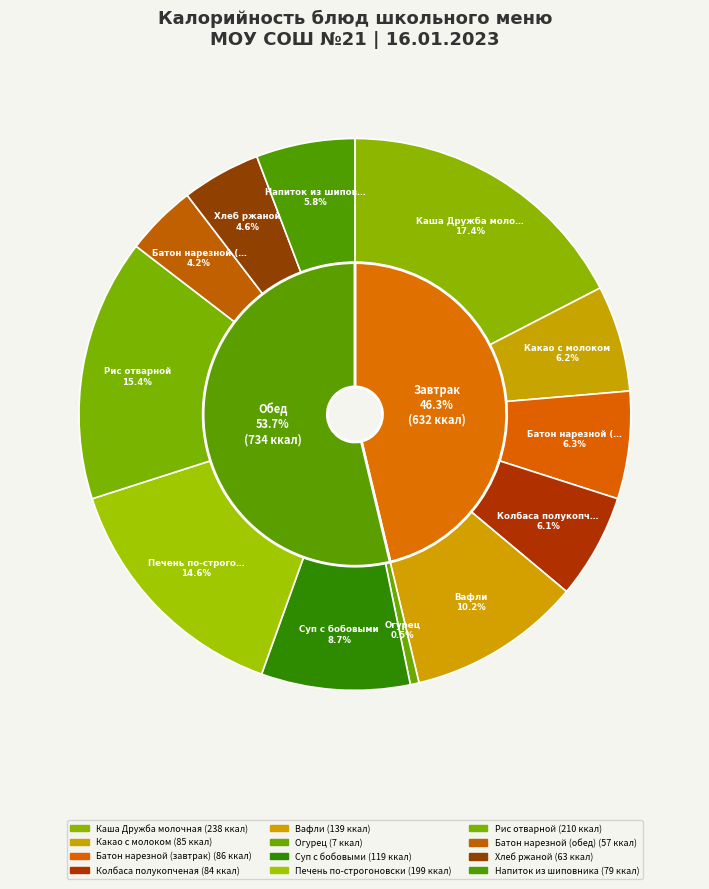

What percentage is the Суп с бобовыми slice, to the nearest percent?

9%